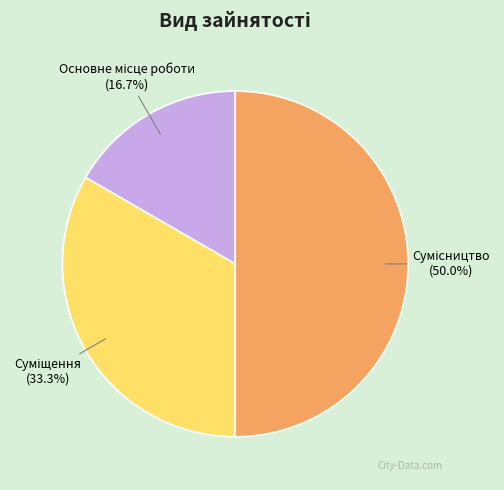

How much of the chart is everything except Основне місце роботи?

83.3%